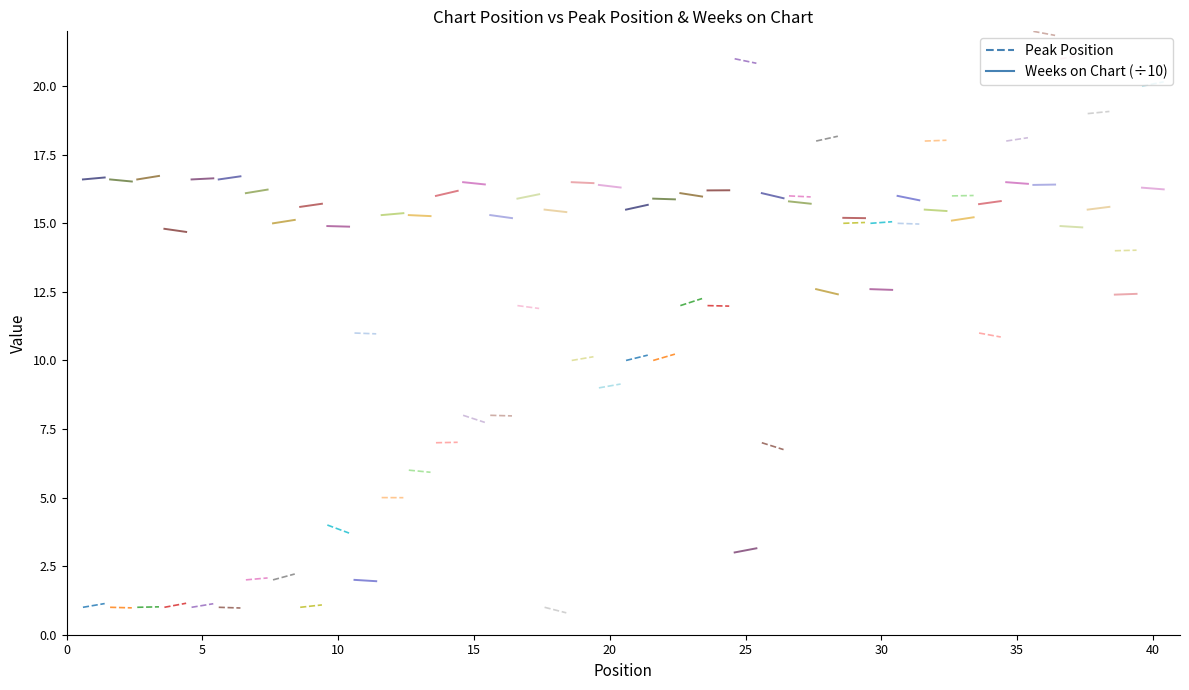

What is the total value across all series at 5?

17.8